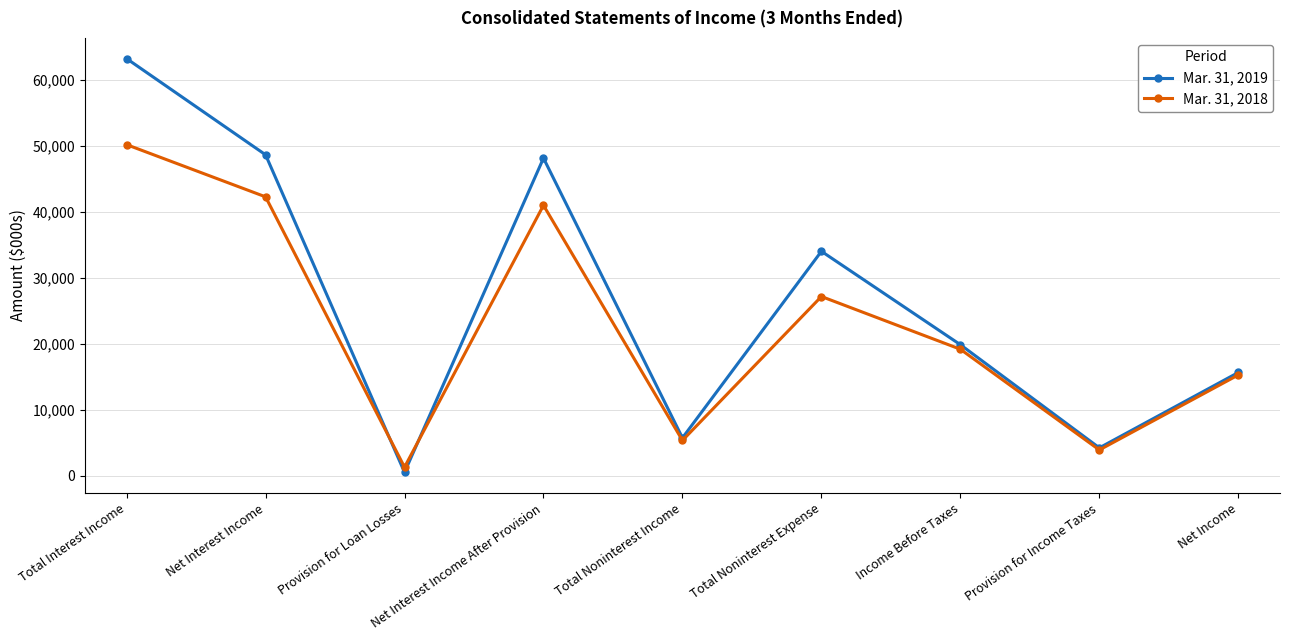

Which series has the largest range (max minus min)?

Mar. 31, 2019